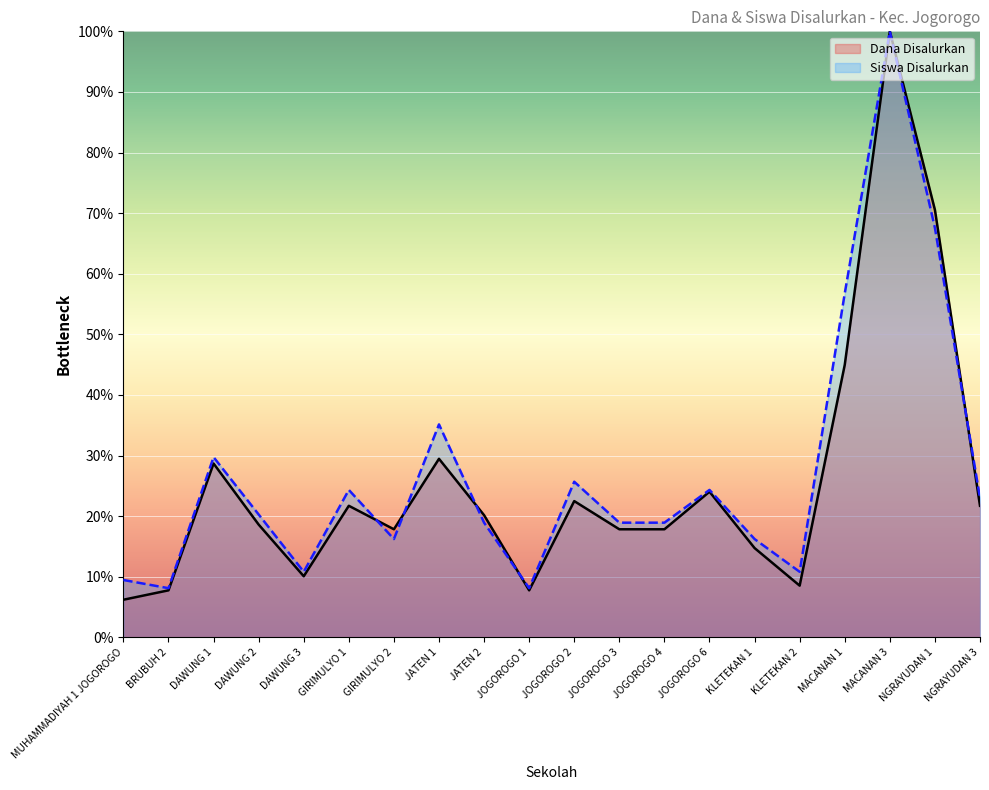

At which label does Siswa Disalurkan first exceed 20?

DAWUNG 1